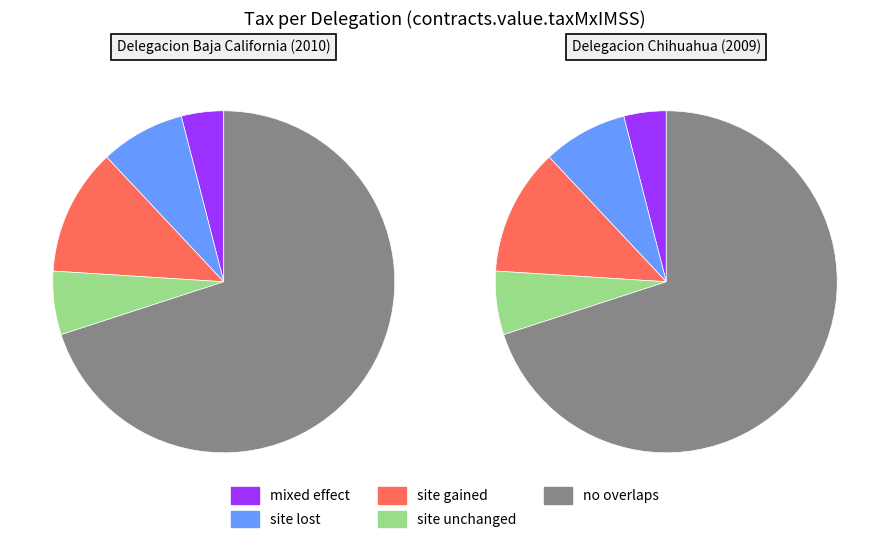

The Delegacion Baja California (2010) slice represents 57% of the pie. True or false?

False